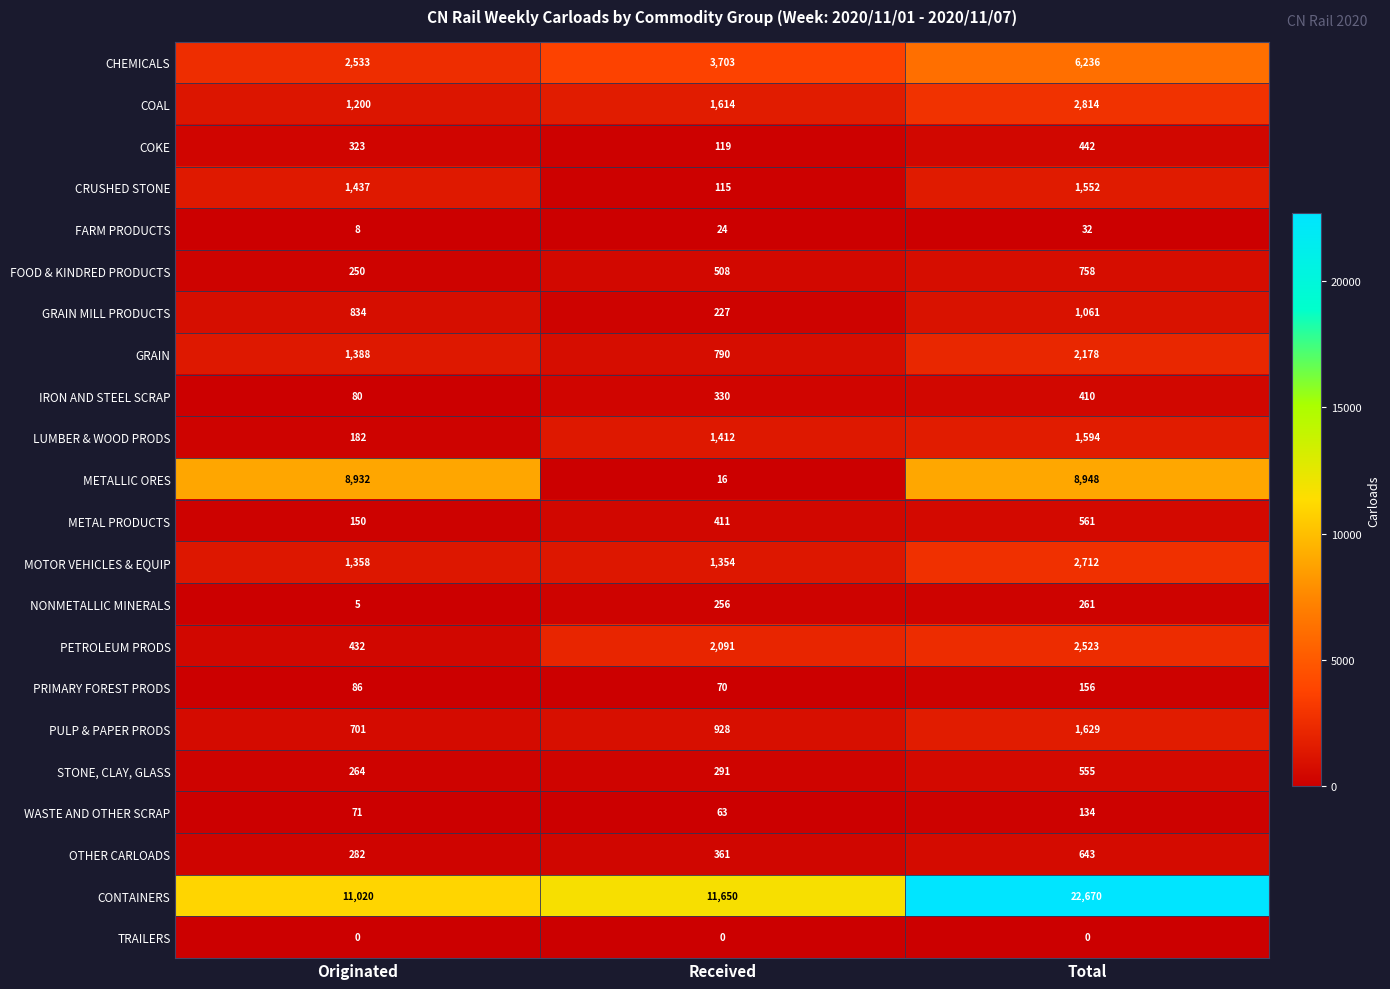

Which series has the widest spread of values?

CONTAINERS